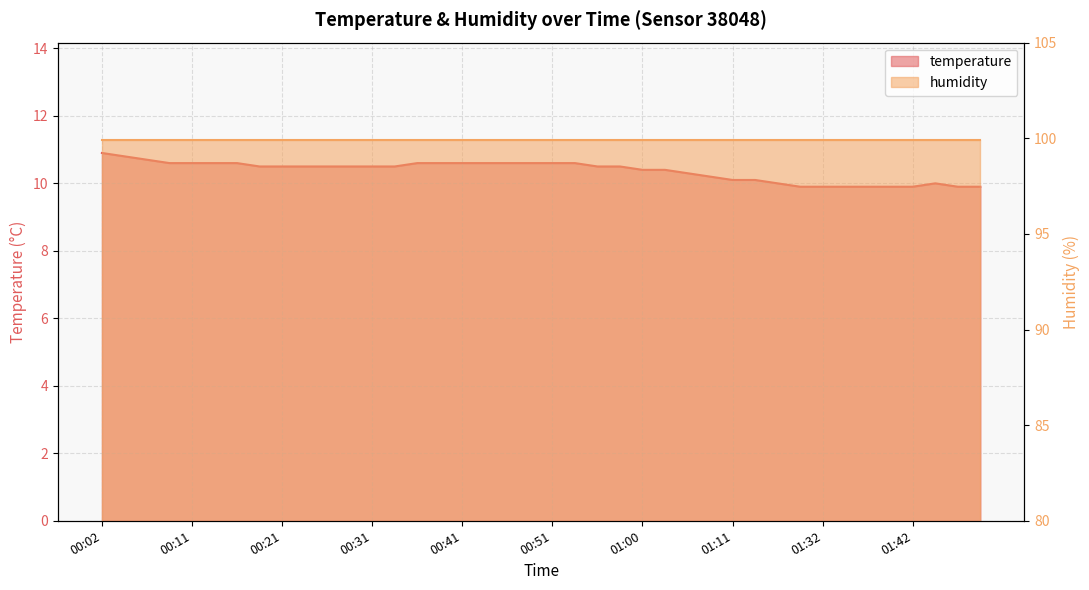

Reading left to right, transcribe all the data shown in this chart.

10.9	10.8	10.7	10.6	10.6	10.6	10.6	10.5	10.5	10.5	10.5	10.5	10.5	10.5	10.6	10.6	10.6	10.6	10.6	10.6	10.6	10.6	10.5	10.5	10.4	10.4	10.3	10.2	10.1	10.1	10.0	9.9	9.9	9.9	9.9	9.9	9.9	10.0	9.9	9.9